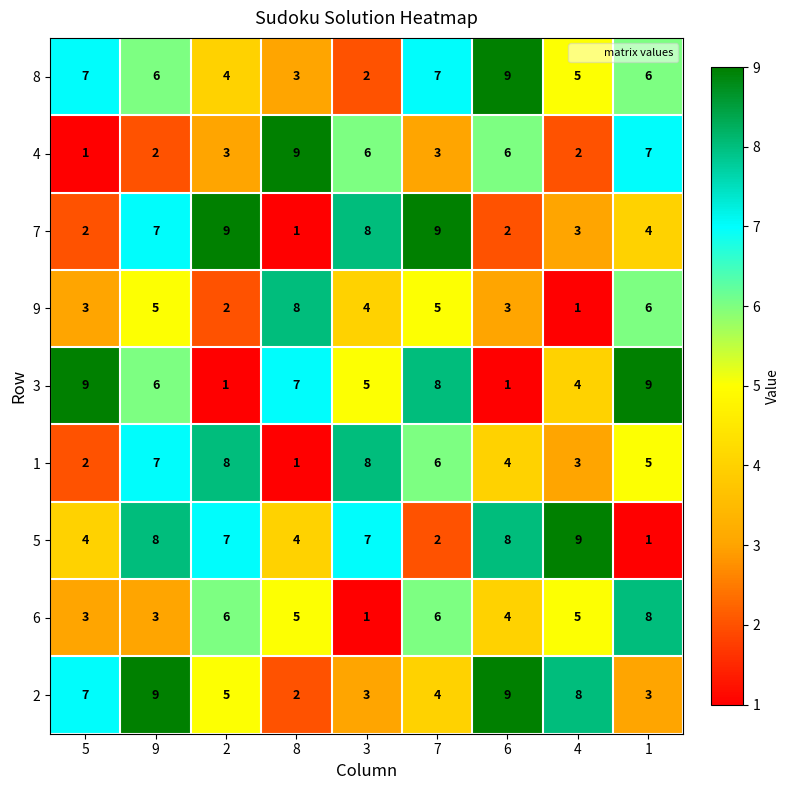

What is the difference between the highest and lowest values at 7?

7